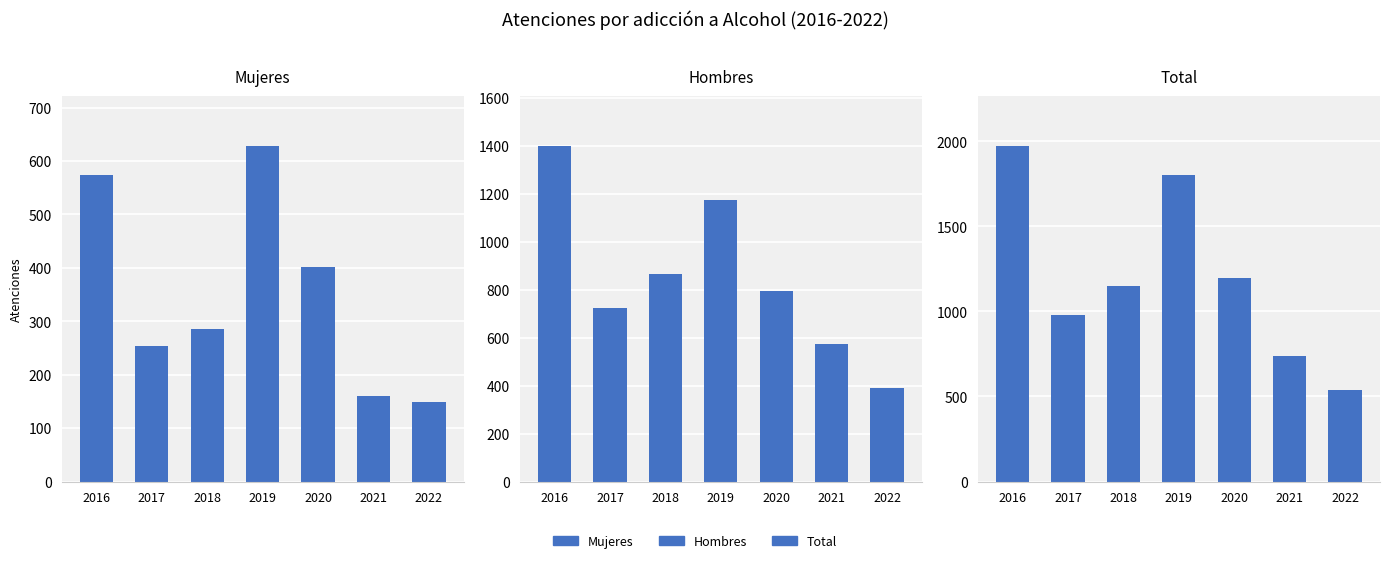

Between 2017 and 2018, which series saw the biggest shift?

Atenciones por adicción a Alcohol